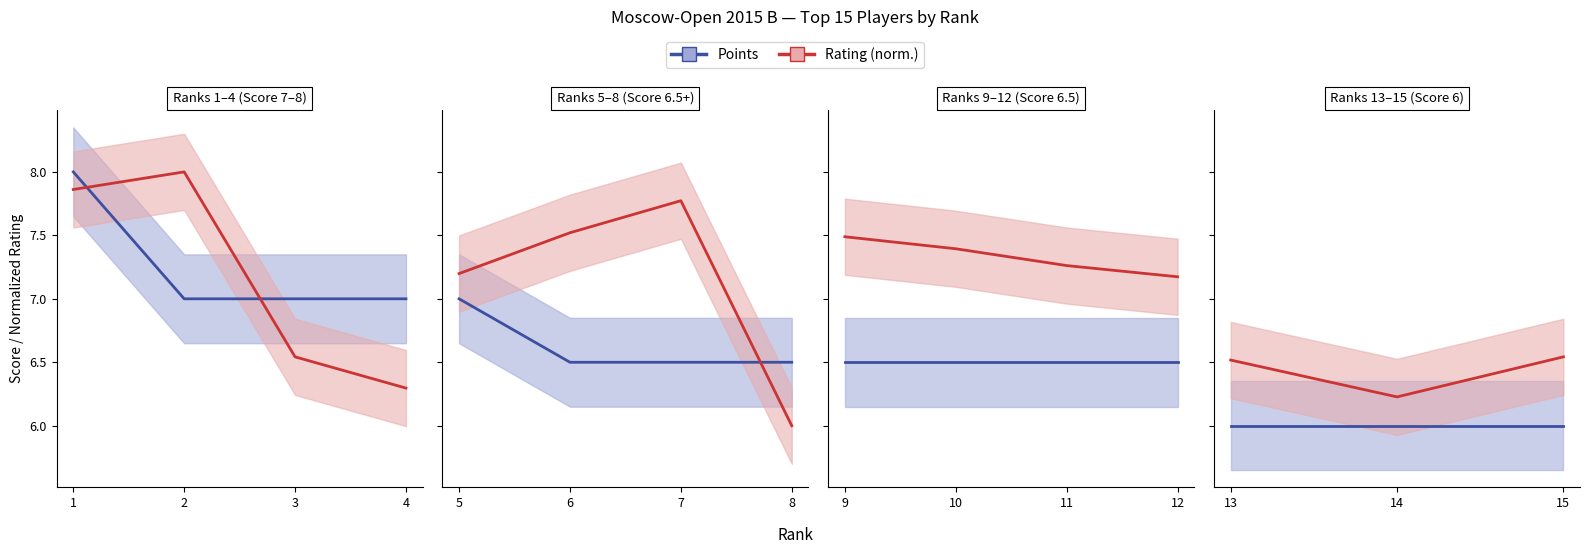

Rank the series by their maximum value, from highest to lowest.

Rating (norm.), Points